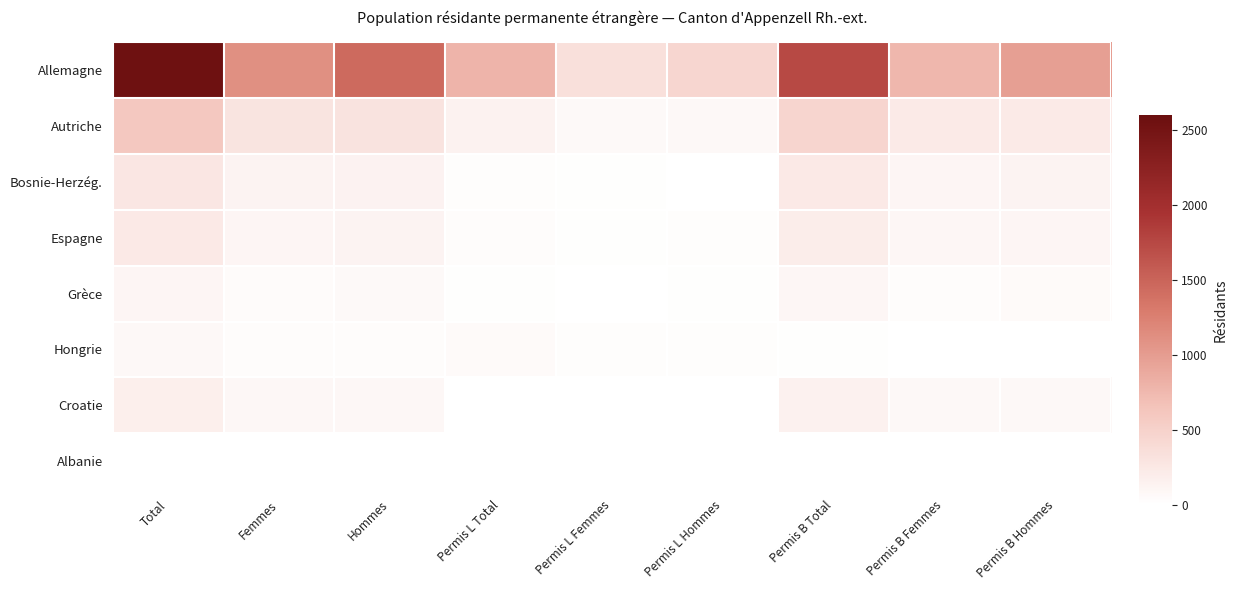

Between Permis B Femmes and Permis B Total, which is larger?

Permis B Total